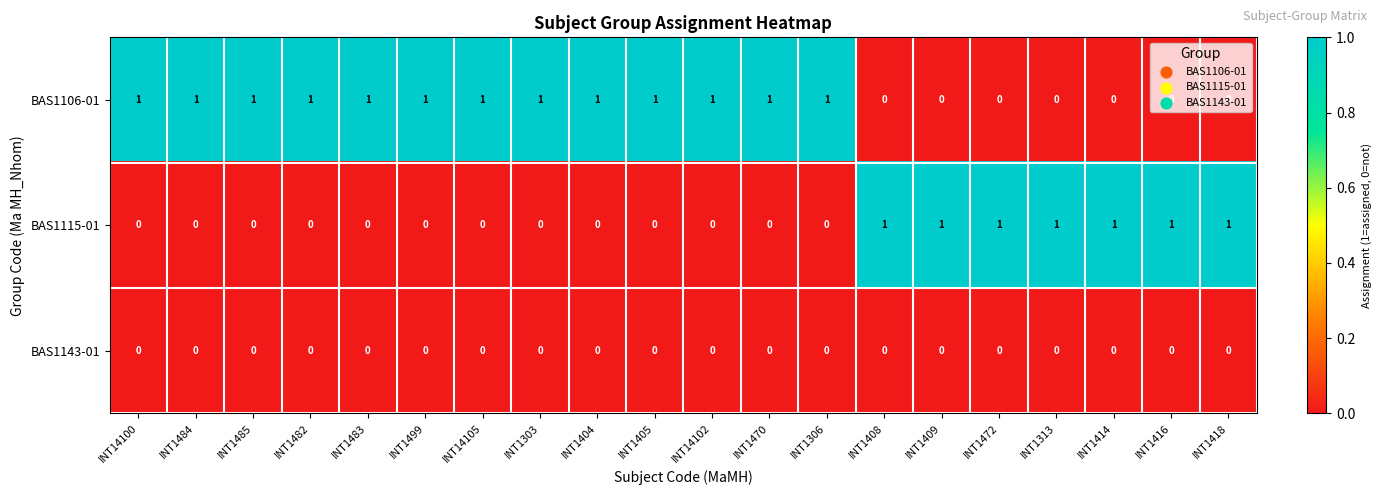

List the series in order of their overall mean, highest first.

BAS1106-01, BAS1115-01, BAS1143-01